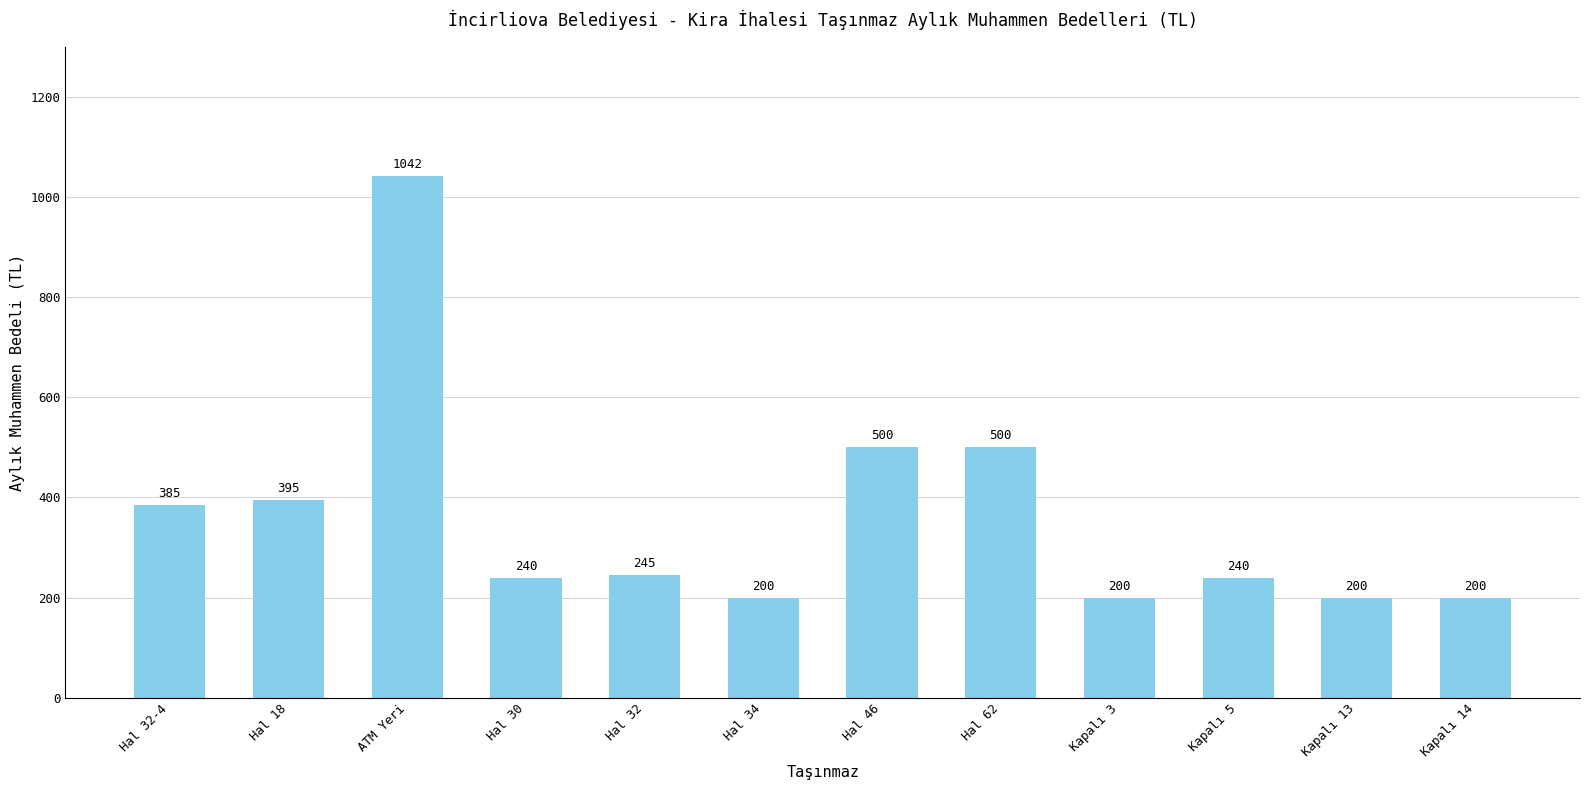

How many bars are there in total?

12